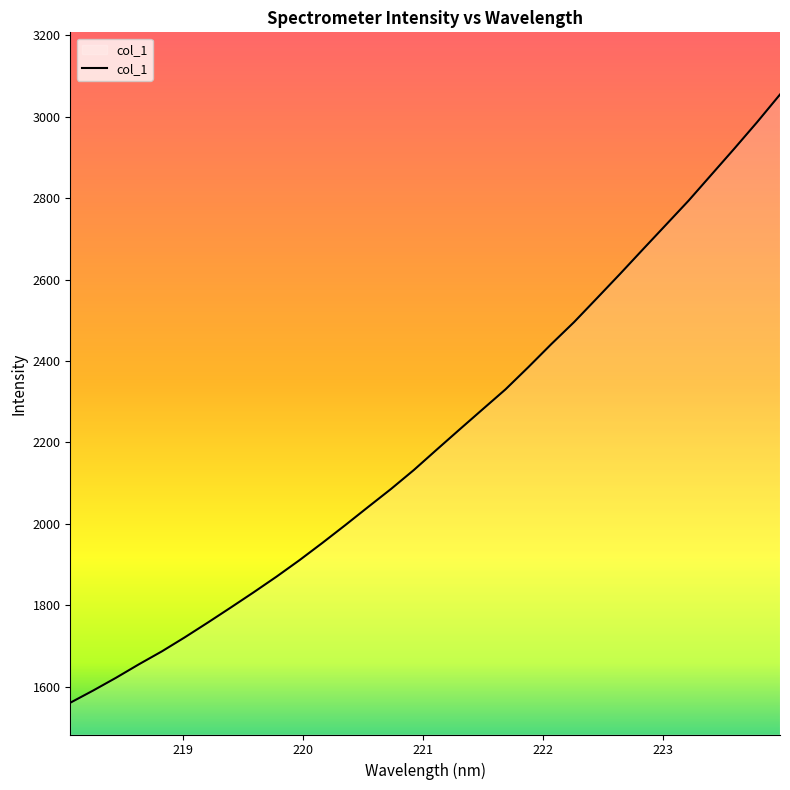

Reading left to right, transcribe all the data shown in this chart.

1560.4	1590.4	1621.8	1655.0	1686.7	1721.2	1757.3	1794.1	1831.6	1870.1	1910.5	1952.9	1996.6	2041.3	2085.5	2132.2	2182.3	2231.9	2281.1	2330.1	2384.8	2441.2	2495.5	2554.2	2613.4	2673.7	2733.6	2793.6	2857.5	2921.3	2986.6	3054.5